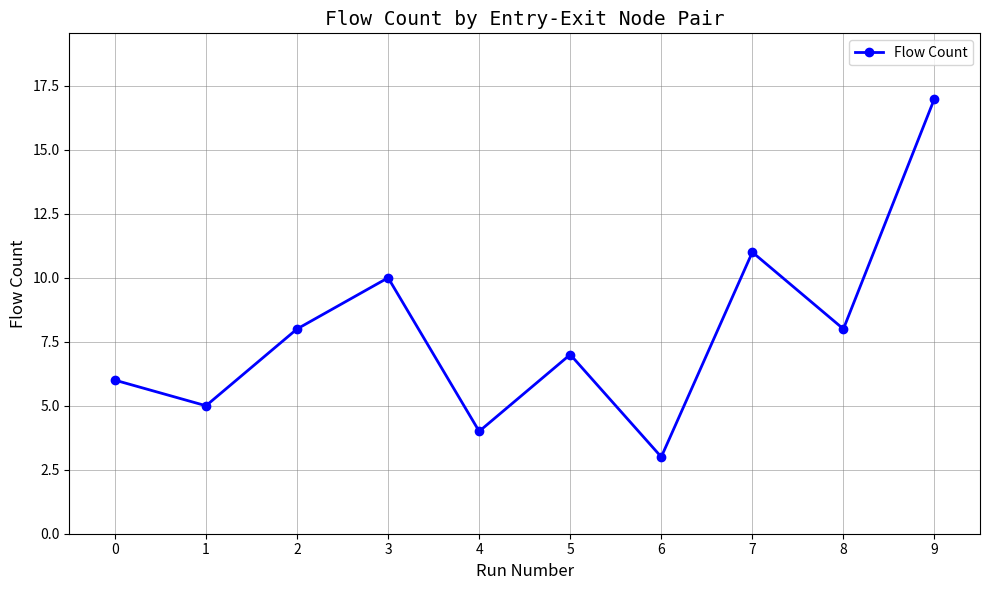

What is the change in value from 3 to 8?

-2